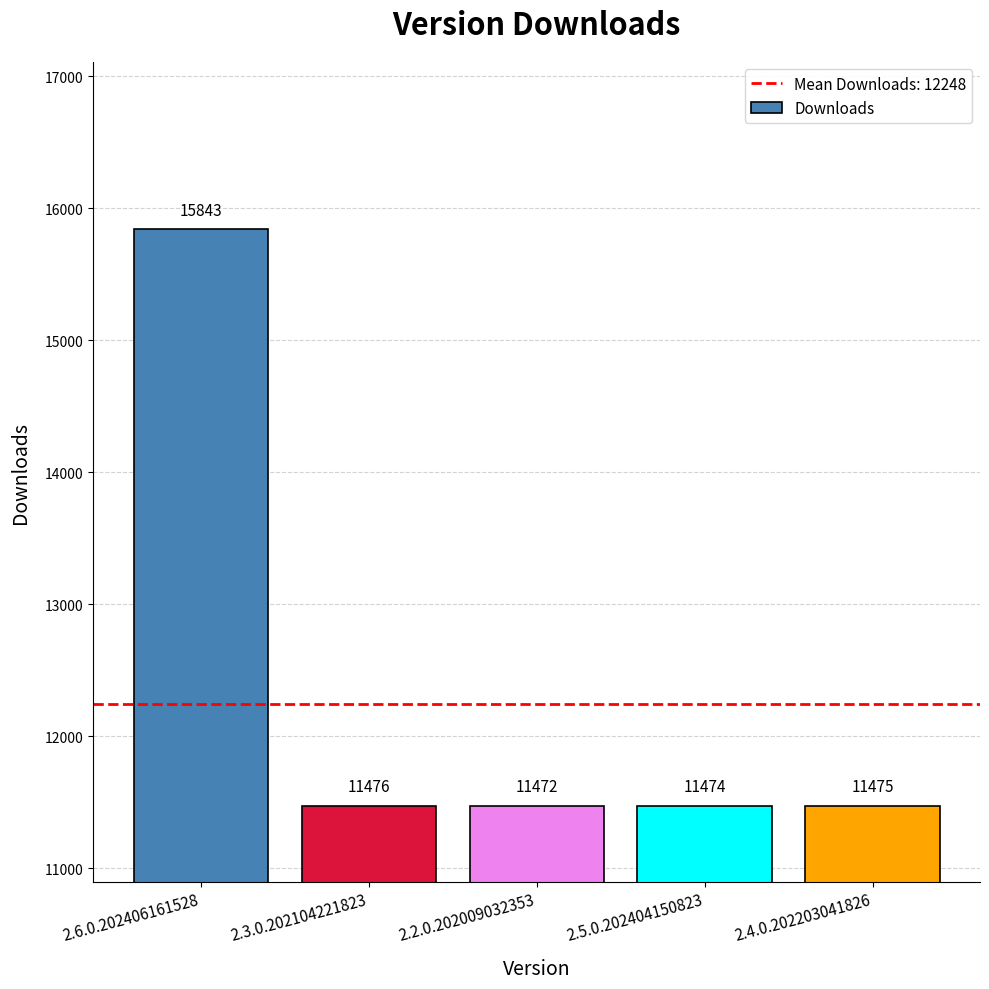

What is the sum of the values at 2.5.0.202404150823 and 2.6.0.202406161528?

27317